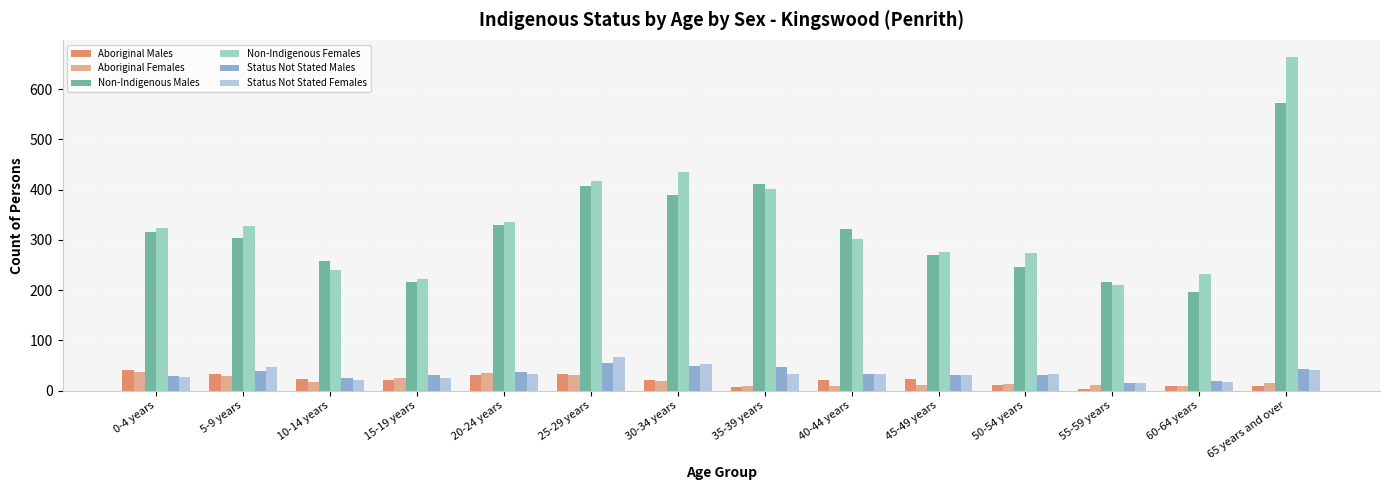

What is the value of the Status Not Stated Males bar at the 14th from the left?

44